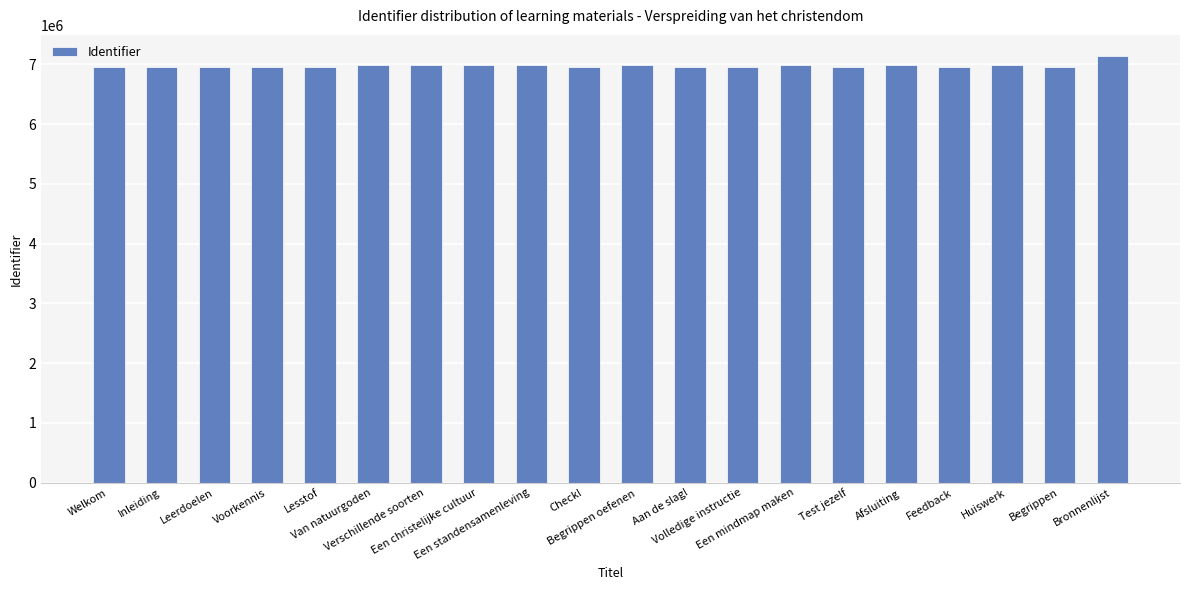

What position from the right is Test jezelf?

6